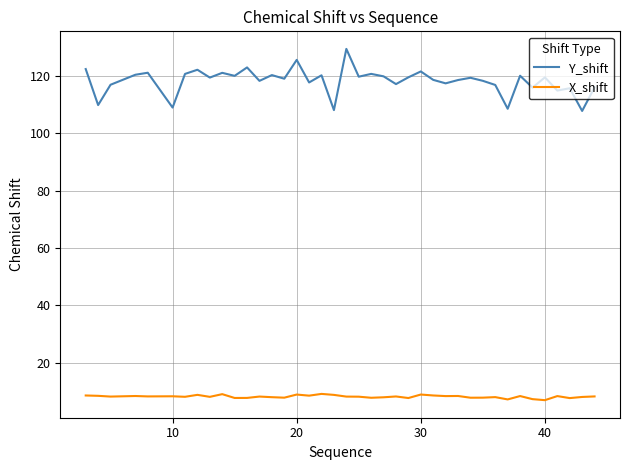

How many lines are shown in the chart?

2